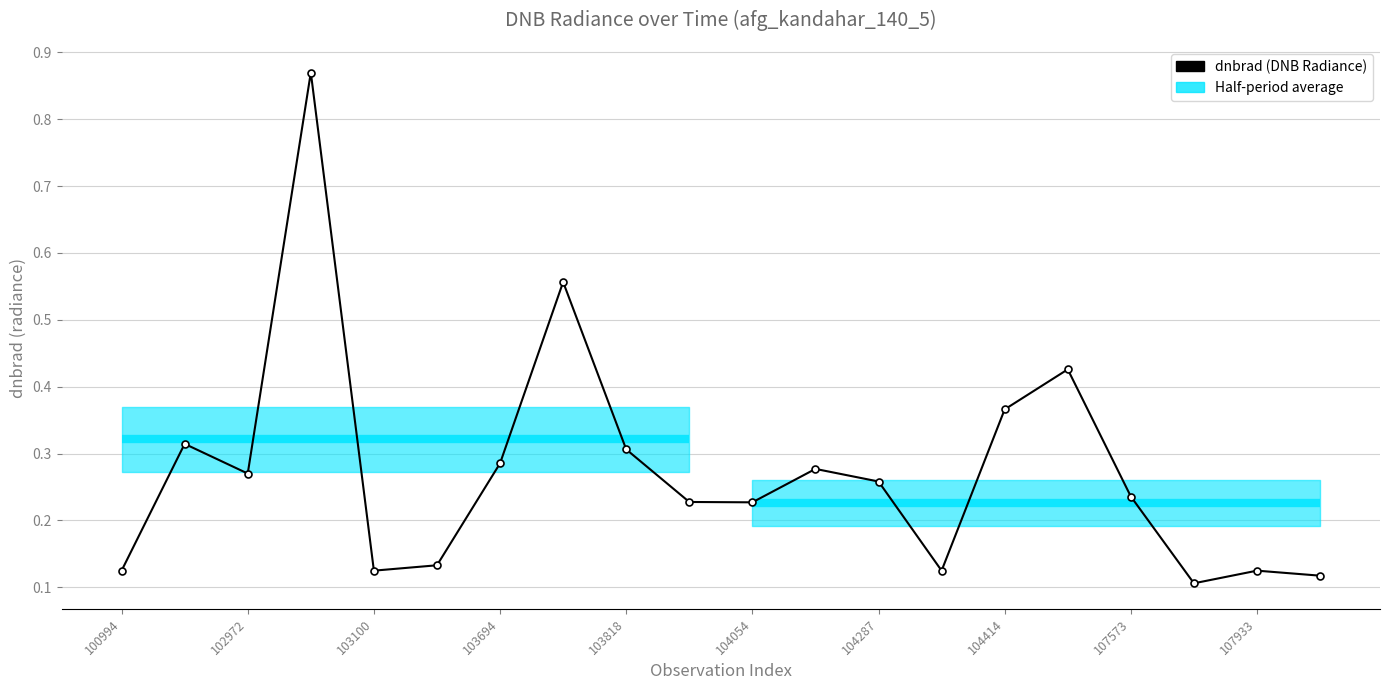

How many lines are shown in the chart?

1